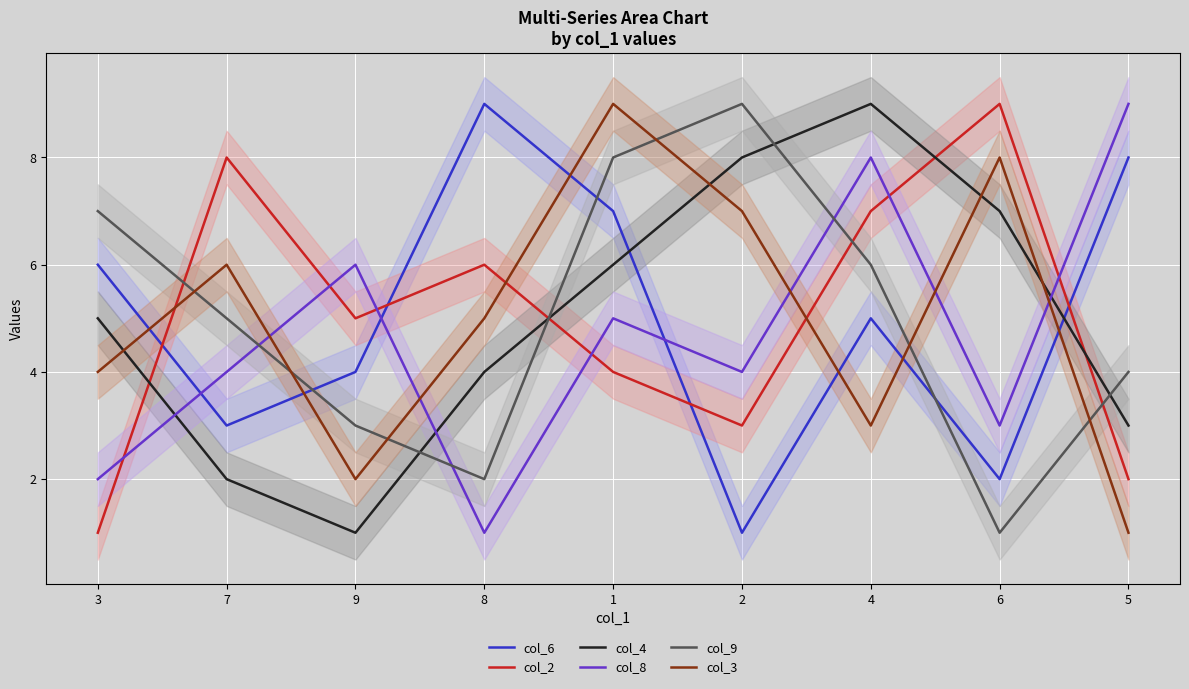

Read the col_4 value at 1.

6